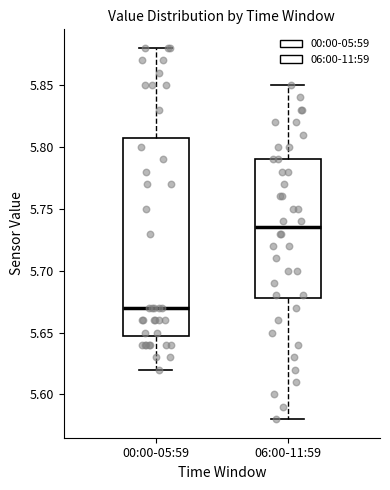

Comparing the boxes themselves (not the whiskers), which one is the tallest?

00:00-05:59